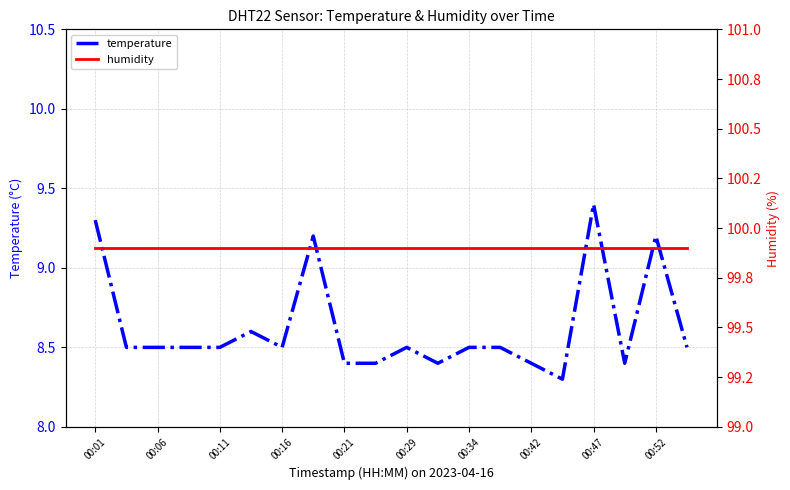

What is the maximum value for temperature?

9.4